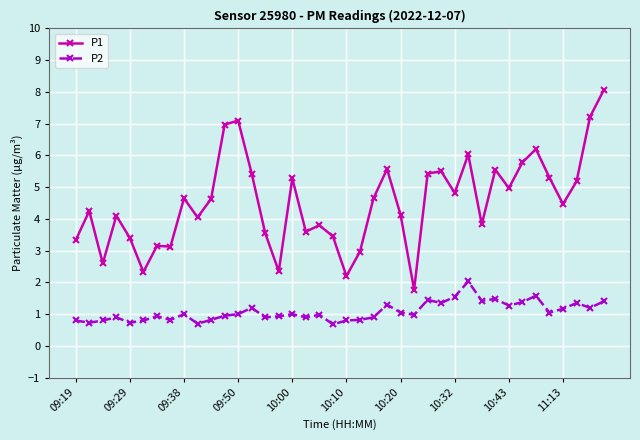

How many lines are shown in the chart?

2